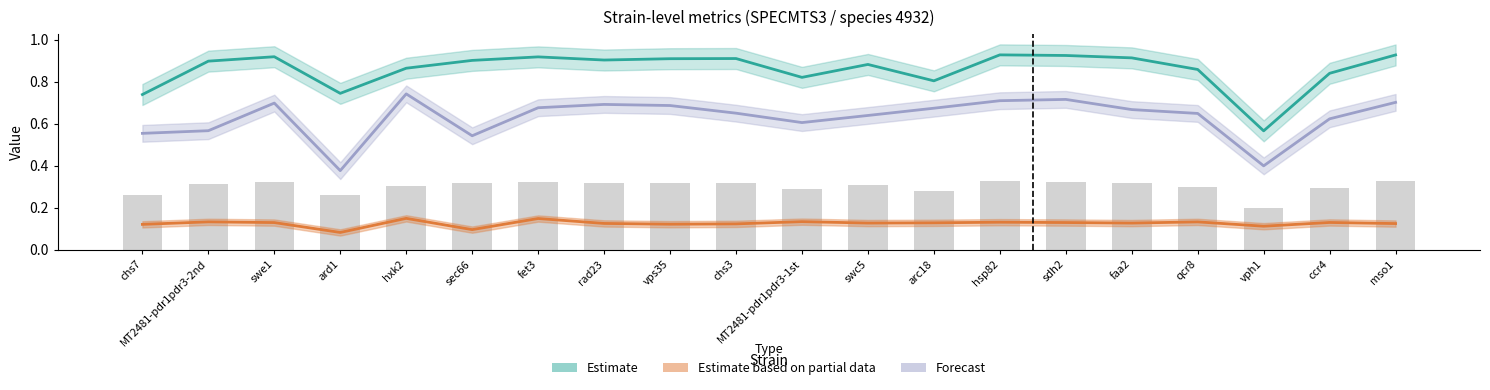

Are the bars horizontal?

No